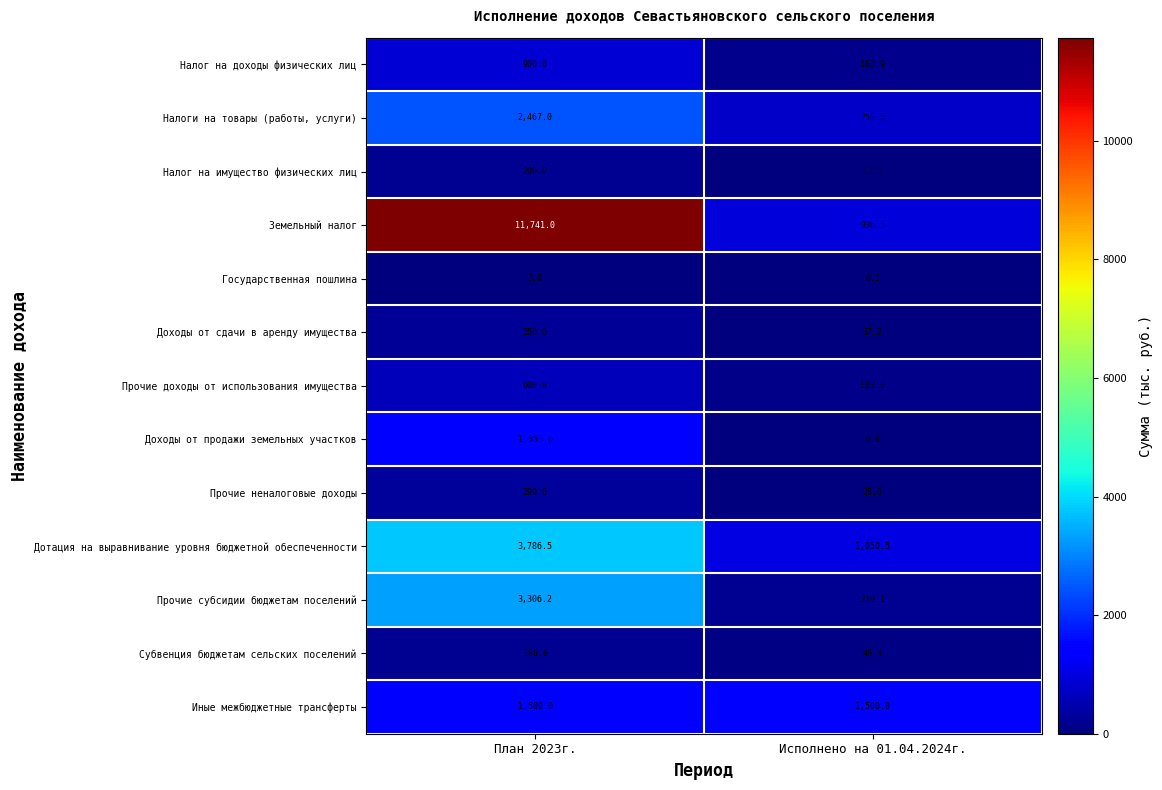

List the series in order of their peak value, lowest first.

Государственная пошлина, Субвенция бюджетам сельских поселений, Налог на имущество физических лиц, Доходы от сдачи в аренду имущества, Прочие неналоговые доходы, Прочие доходы от использования имущества, Налог на доходы физических лиц, Доходы от продажи земельных участков, Иные межбюджетные трансферты, Налоги на товары (работы, услуги), Прочие субсидии бюджетам поселений, Дотация на выравнивание уровня бюджетной обеспеченности, Земельный налог